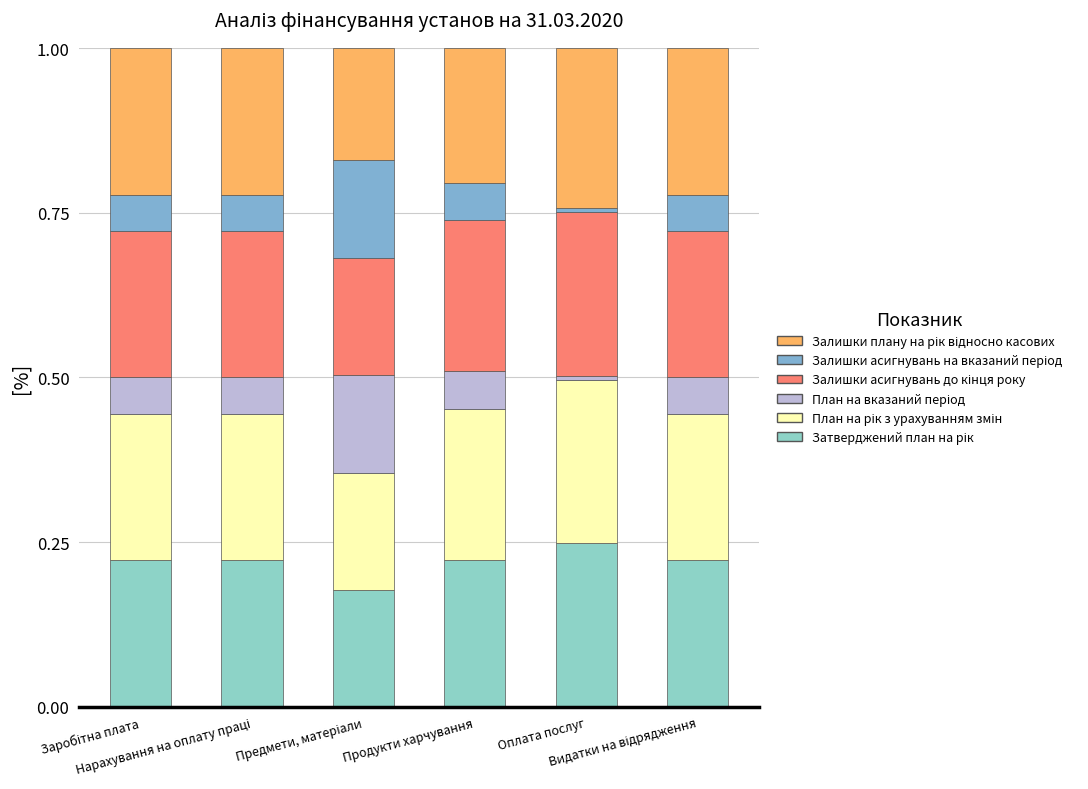

The value of Затверджений план на рік at Нарахування на оплату праці is 0.1. True or false?

False